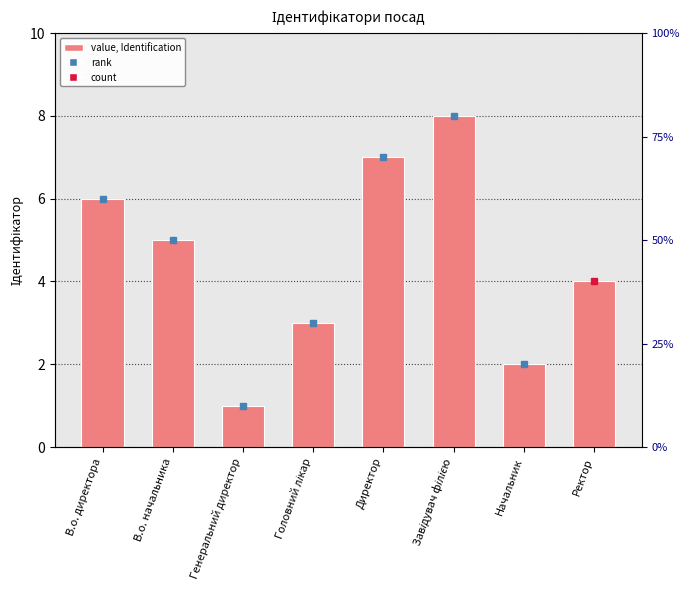

Which has a higher value, Начальник or Головний лікар?

Головний лікар